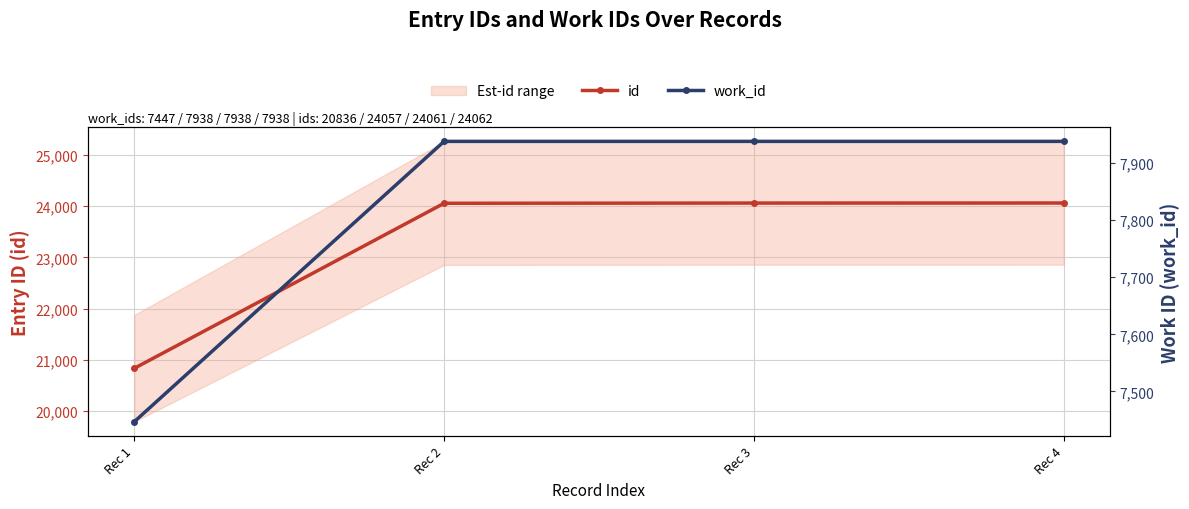

Which label corresponds to the largest value in the chart?

Rec 4